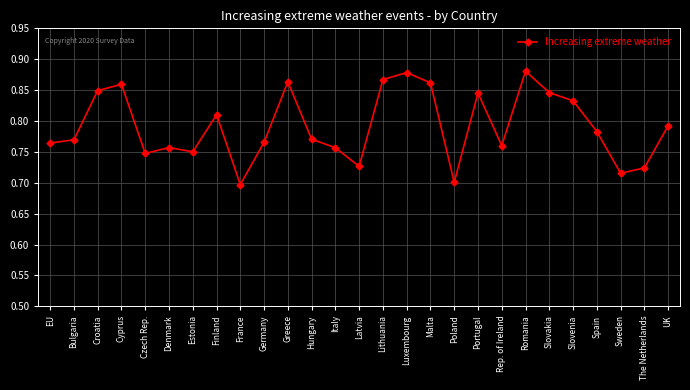

Is this an area chart (filled region under the line)?

No